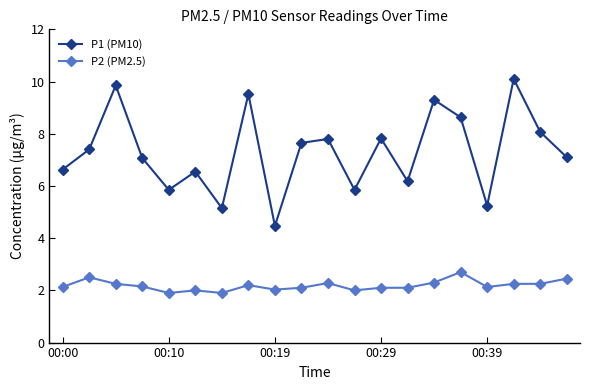

How many interior local valleys does the P1 (PM10) series have?

6